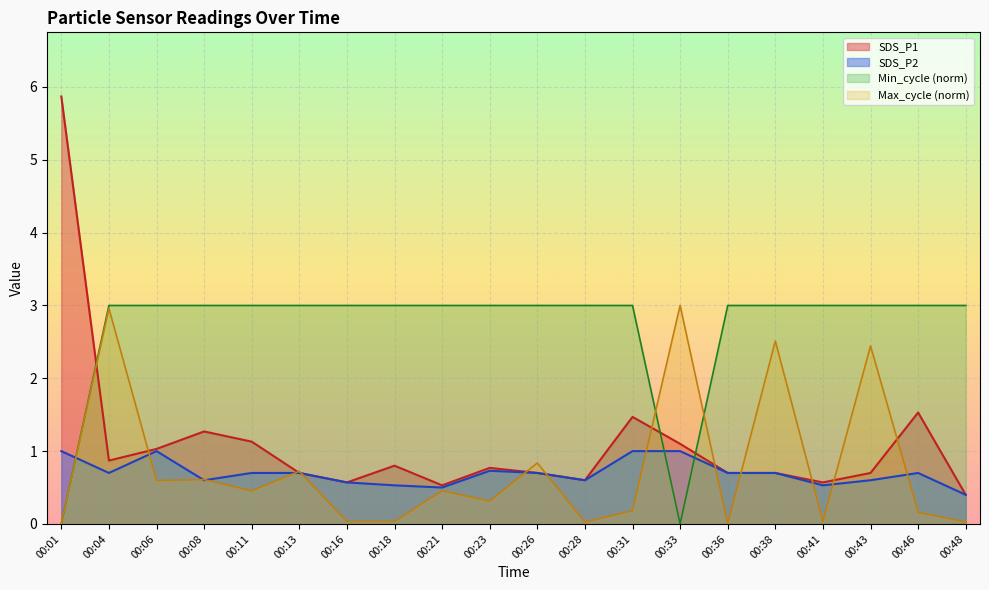

Reading left to right, list all the values displayed in this chart.

SDS_P1: 00:01=5.9	00:04=0.9	00:06=1.0	00:08=1.3	00:11=1.1	00:13=0.7	00:16=0.6	00:18=0.8	00:21=0.5	00:23=0.8	00:26=0.7	00:28=0.6	00:31=1.5	00:33=1.1	00:36=0.7	00:38=0.7	00:41=0.6	00:43=0.7	00:46=1.5	00:48=0.4
SDS_P2: 00:01=1.0	00:04=0.7	00:06=1.0	00:08=0.6	00:11=0.7	00:13=0.7	00:16=0.6	00:18=0.5	00:21=0.5	00:23=0.7	00:26=0.7	00:28=0.6	00:31=1.0	00:33=1.0	00:36=0.7	00:38=0.7	00:41=0.5	00:43=0.6	00:46=0.7	00:48=0.4
Min_cycle: 00:01=0.0	00:04=3.0	00:06=3.0	00:08=3.0	00:11=3.0	00:13=3.0	00:16=3.0	00:18=3.0	00:21=3.0	00:23=3.0	00:26=3.0	00:28=3.0	00:31=3.0	00:33=0.0	00:36=3.0	00:38=3.0	00:41=3.0	00:43=3.0	00:46=3.0	00:48=3.0
Max_cycle: 00:01=0.0	00:04=3.0	00:06=0.6	00:08=0.6	00:11=0.5	00:13=0.7	00:16=0.0	00:18=0.0	00:21=0.5	00:23=0.3	00:26=0.8	00:28=0.0	00:31=0.2	00:33=3.0	00:36=0.0	00:38=2.5	00:41=0.0	00:43=2.4	00:46=0.2	00:48=0.0